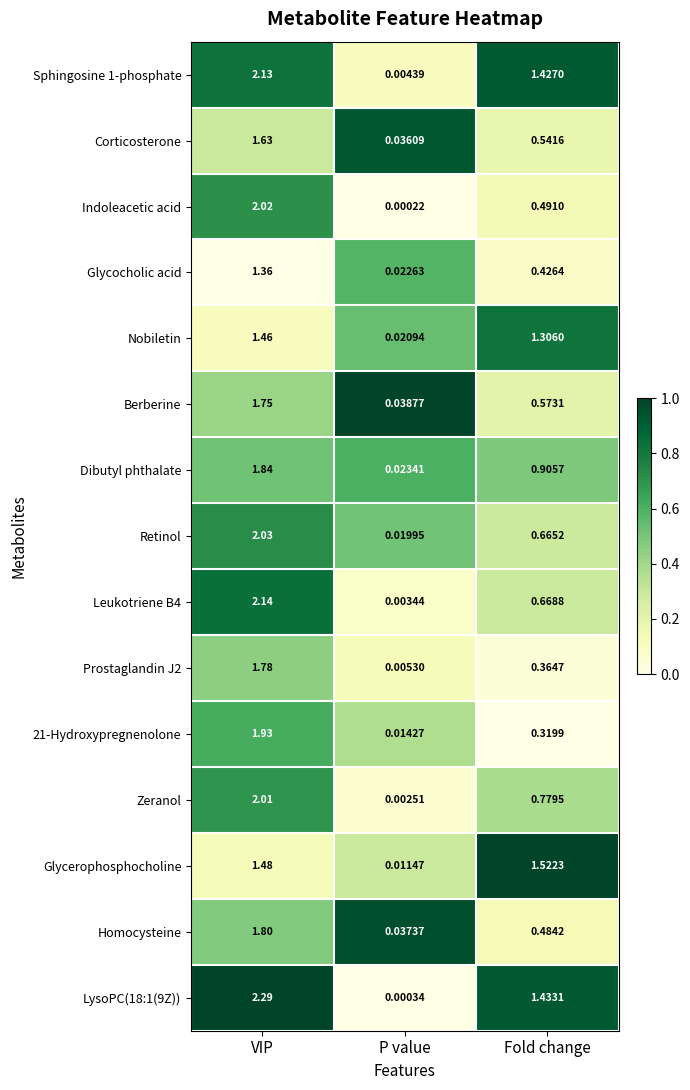

What is the maximum value shown in the chart?

2.3